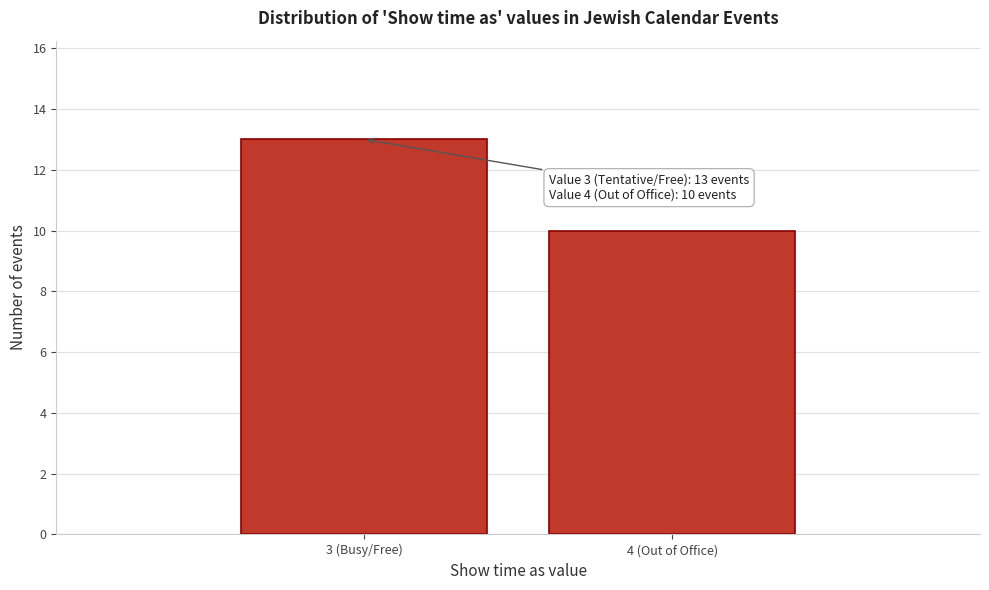

Reading left to right, extract all data points from this chart.

13	10